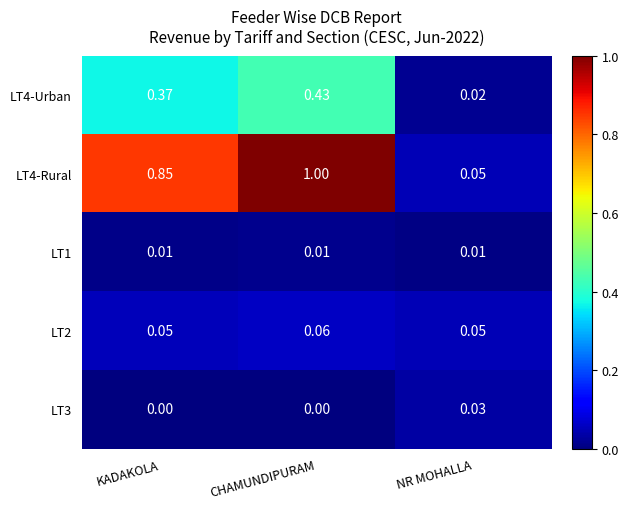

List the labels in order of LT4-Rural value, largest first.

CHAMUNDIPURAM, KADAKOLA, NR MOHALLA